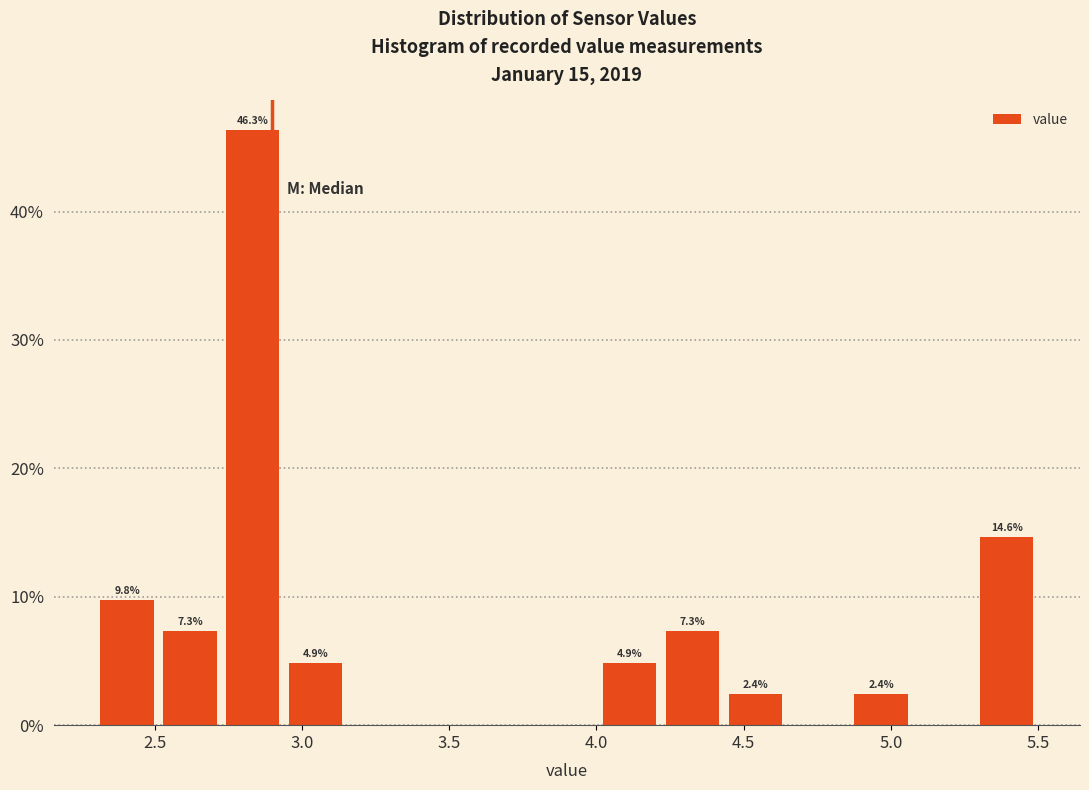

Over which range of the x-axis is the bar tallest?

2.75 to 2.95